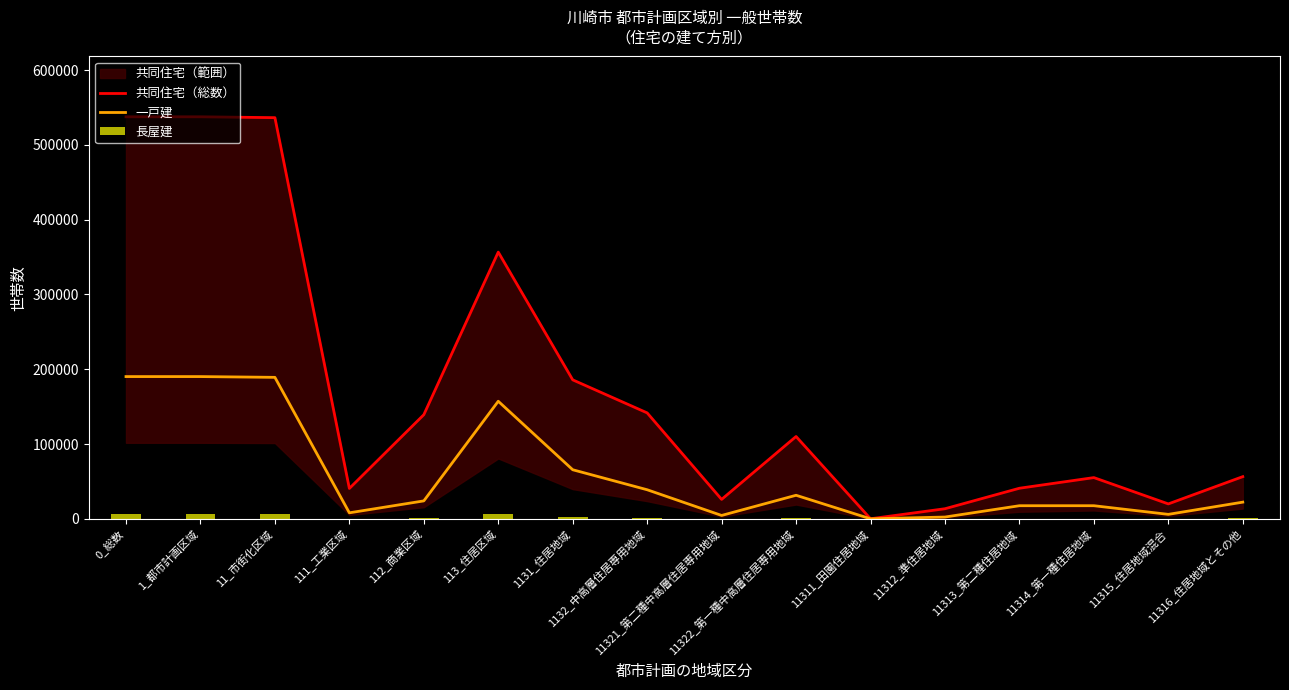

Which series changed the most between 0_総数 and 11313_第二種住居地域?

共同住宅（総数）